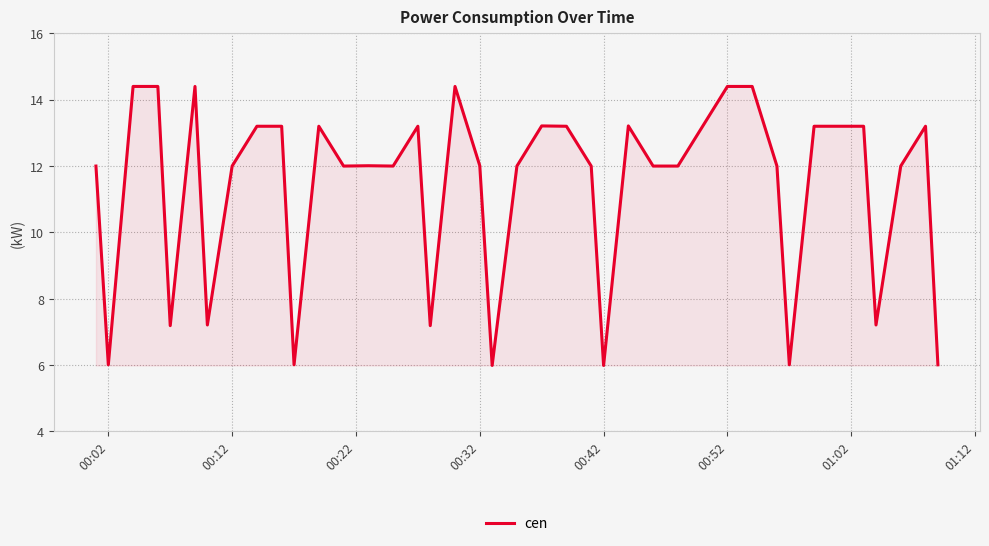

What is the minimum value shown in the chart?

6.0